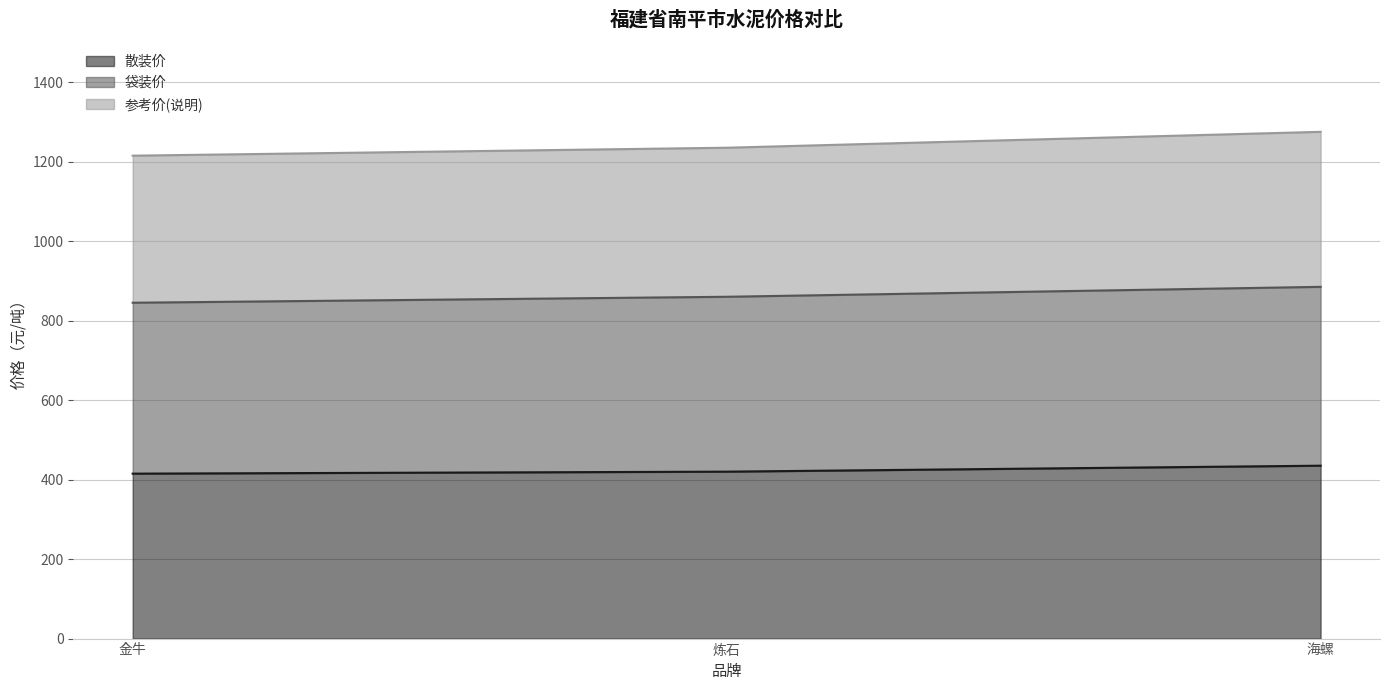

What is the approximate value of 散装价 at 金牛, to the nearest 10?

420